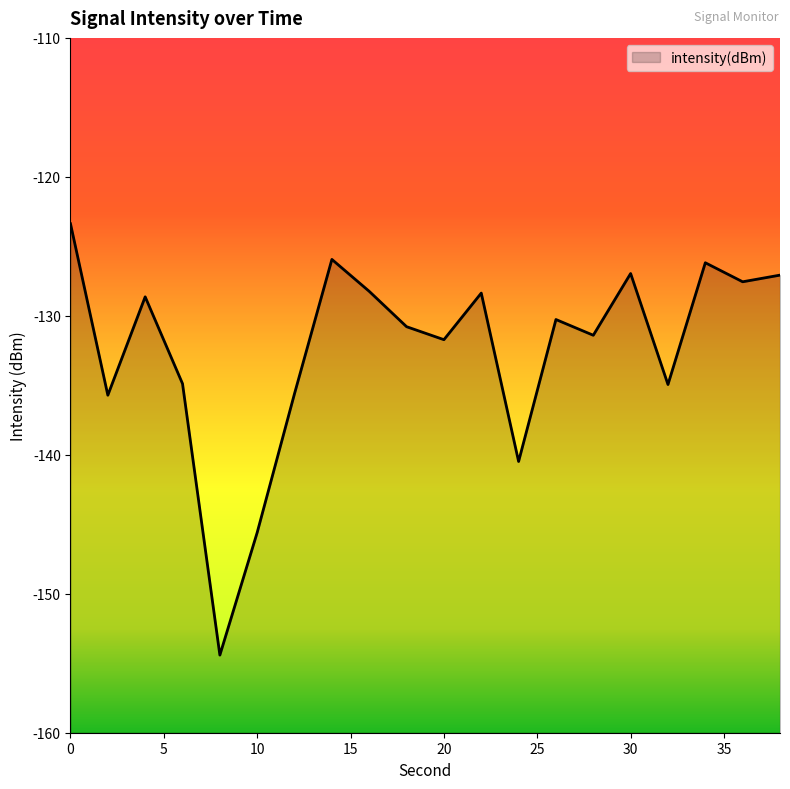

Reading left to right, transcribe all the data shown in this chart.

-123.4	-135.7	-128.6	-134.9	-154.4	-145.6	-135.6	-125.9	-128.2	-130.8	-131.7	-128.4	-140.5	-130.3	-131.4	-127.0	-134.9	-126.2	-127.6	-127.1